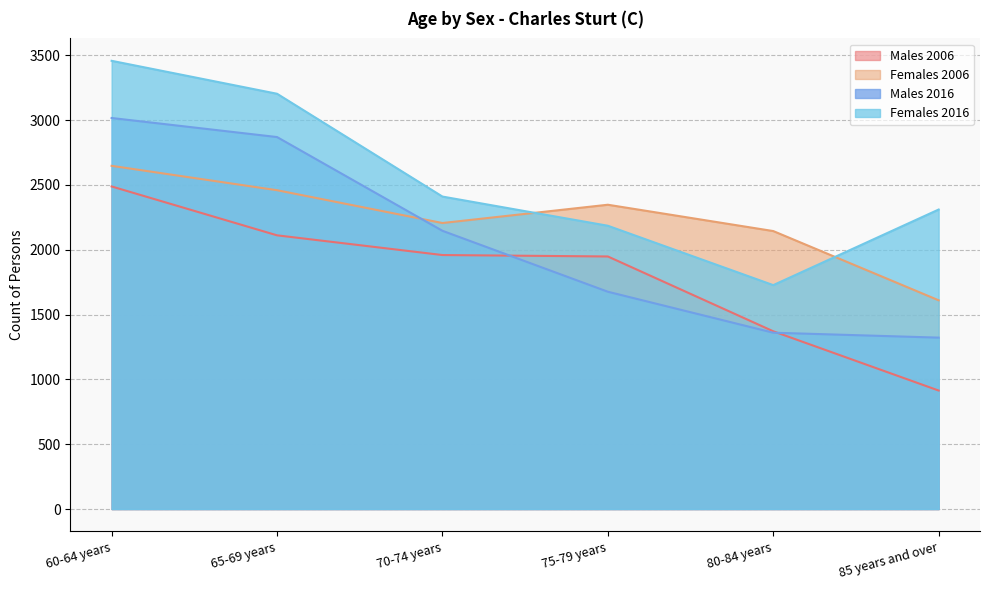

After their last crossing, which series has the higher values: Females 2006 or Males 2016?

Females 2006